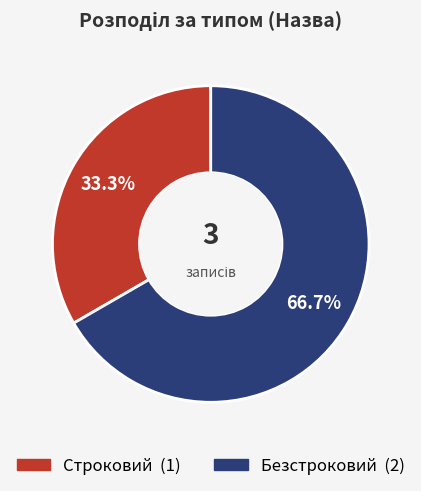

What is the smallest slice in the pie chart?

Строковий